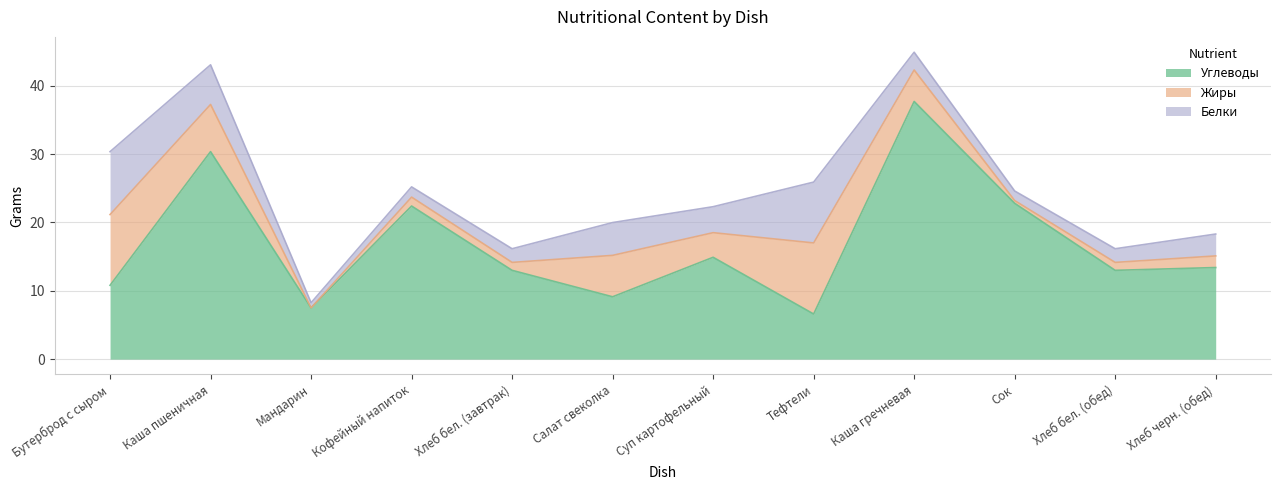

Reading left to right, extract all data points from this chart.

Углеводы: Бутерброд с сыром=10.8	Каша пшеничная=30.4	Мандарин=7.5	Кофейный напиток=22.4	Хлеб бел. (завтрак)=13.0	Салат свеколка=9.1	Суп картофельный=14.9	Тефтели=6.6	Каша гречневая=37.7	Сок=22.8	Хлеб бел. (обед)=13.0	Хлеб черн. (обед)=13.4
Жиры: Бутерброд с сыром=10.3	Каша пшеничная=6.9	Мандарин=0.0	Кофейный напиток=1.3	Хлеб бел. (завтрак)=1.2	Салат свеколка=6.1	Суп картофельный=3.6	Тефтели=10.4	Каша гречневая=4.6	Сок=0.4	Хлеб бел. (обед)=1.2	Хлеб черн. (обед)=1.7
Белки: Бутерброд с сыром=9.2	Каша пшеничная=5.8	Мандарин=0.8	Кофейный напиток=1.5	Хлеб бел. (завтрак)=2.0	Салат свеколка=4.8	Суп картофельный=3.8	Тефтели=8.9	Каша гречневая=2.6	Сок=1.4	Хлеб бел. (обед)=2.0	Хлеб черн. (обед)=3.2